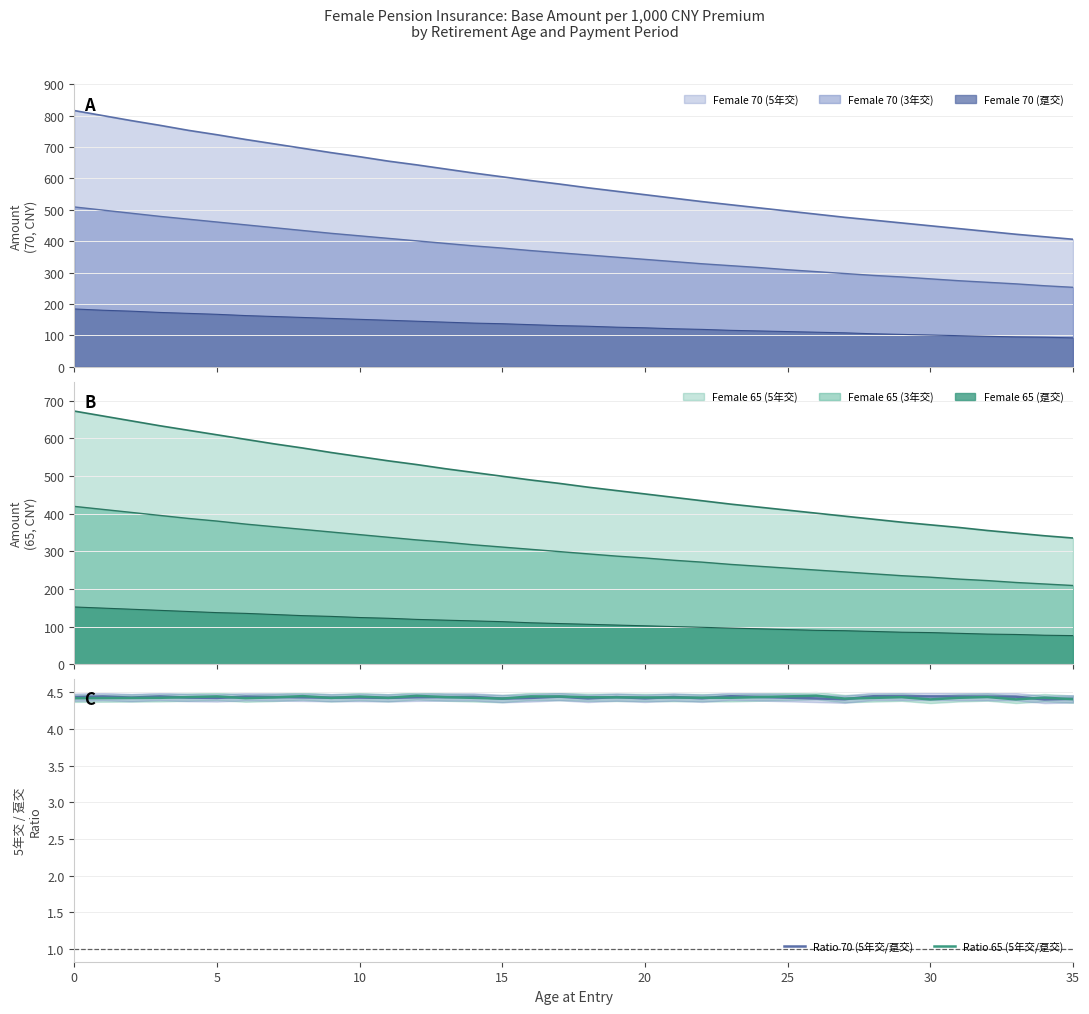

Is the value of Ratio 70 (5年交/趸交) at 10 greater than the value of Ratio 65 (5年交/趸交) at 35?

No